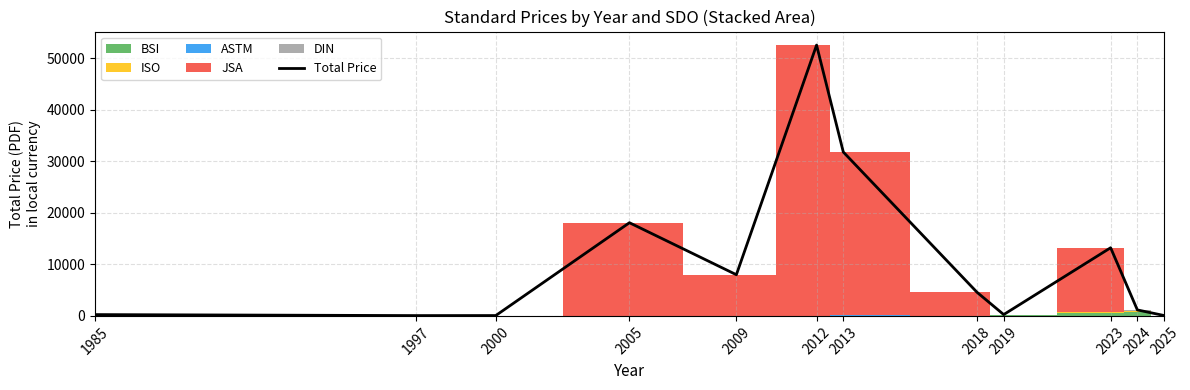

How many data points are less than 4600?

6